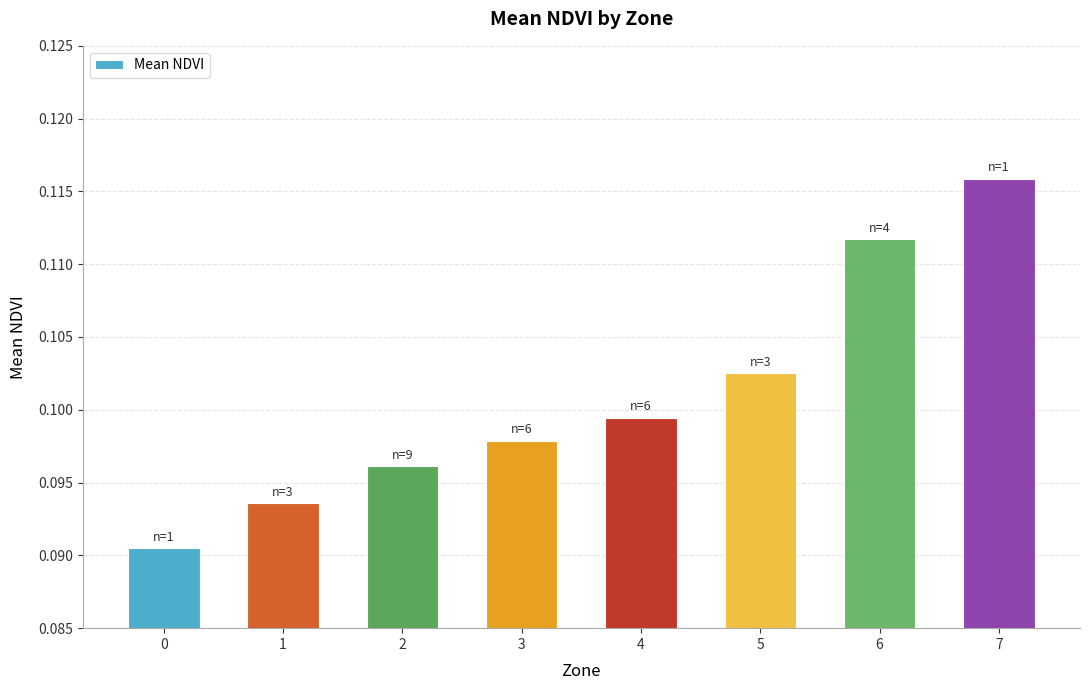

What is the sum of the values at 5 and 6?

0.2